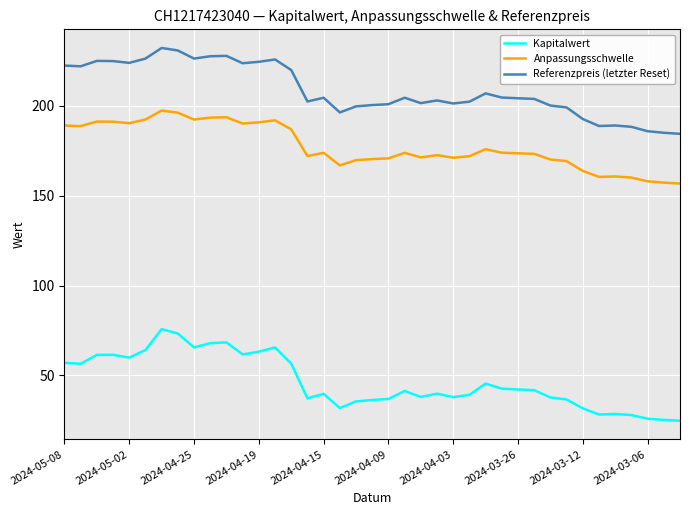

True or false: Anpassungsschwelle and Referenzpreis (letzter Reset) cross at least once.

False